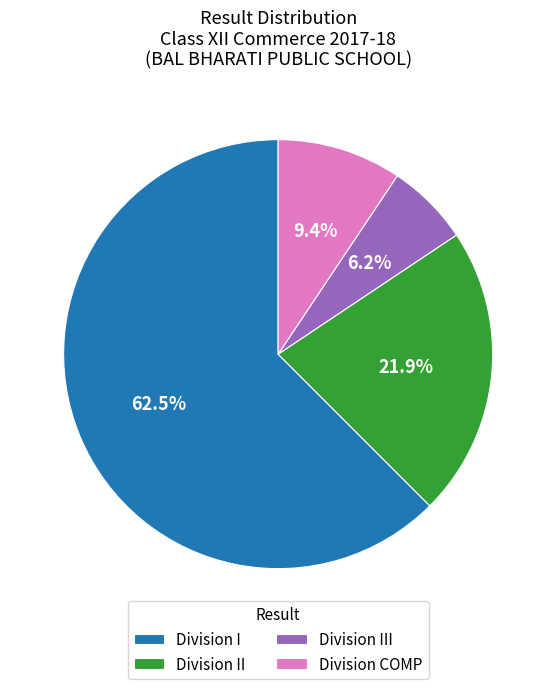

Between Division III and Division I, which is larger?

Division I